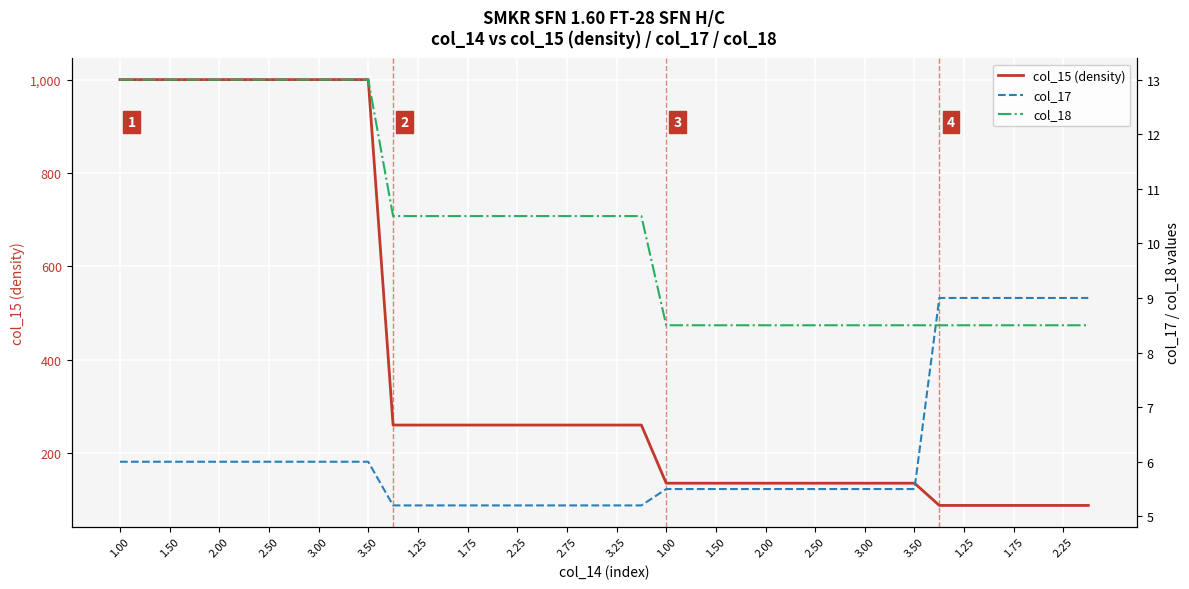

Where is col_17 nearest to the value 7?

1.00